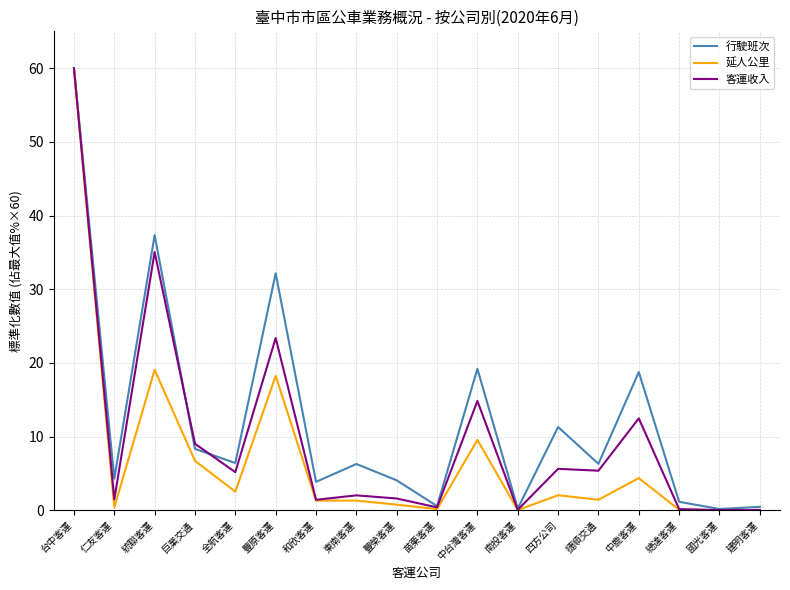

Rank the series at 巨業交通 from highest to lowest value.

客運收入, 行駛班次, 延人公里